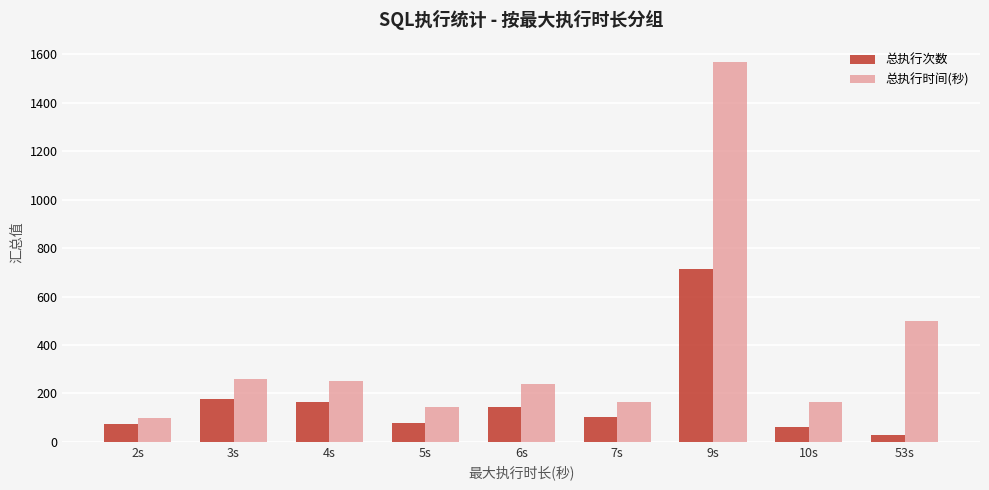

At which category does the chart reach its peak across all series?

9s